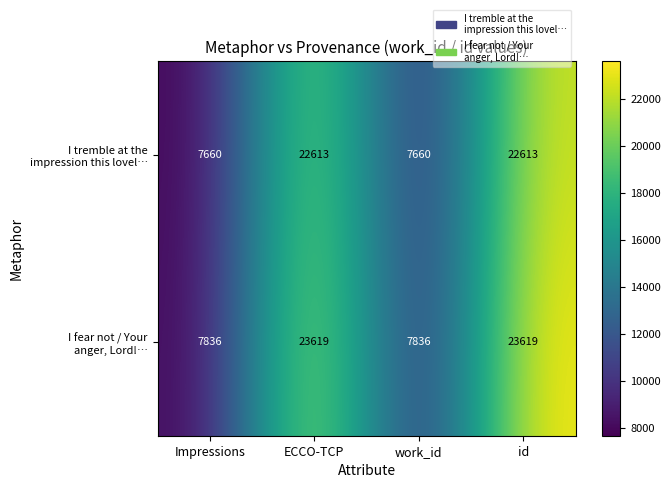

What is the spread (max minus min) of values at id?

1006